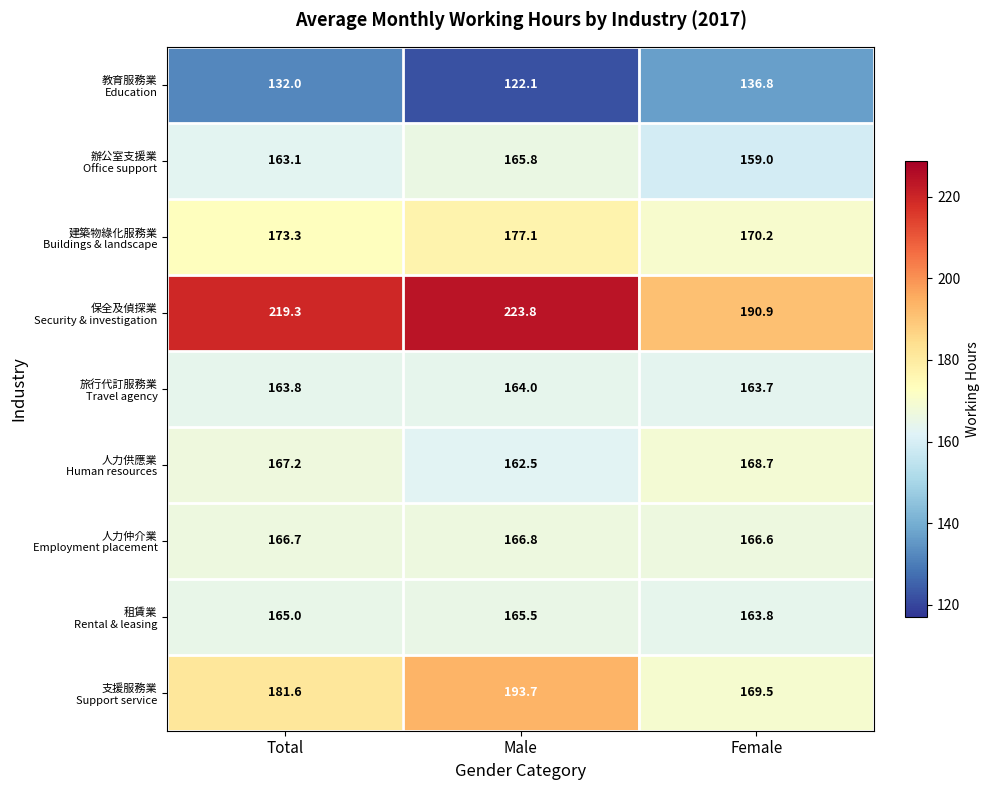

At which category is the sum across all series the highest?

Male